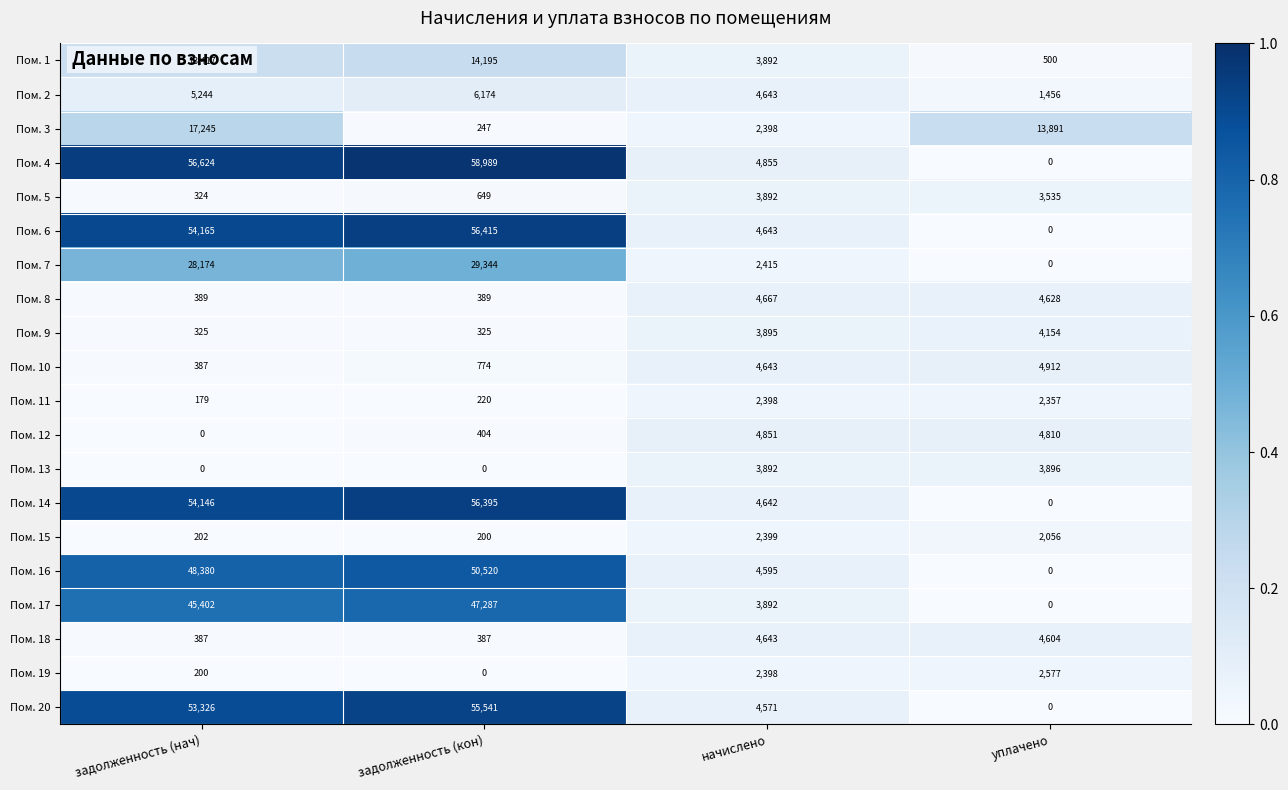

What is the difference between the highest and lowest values at начислено?

2457